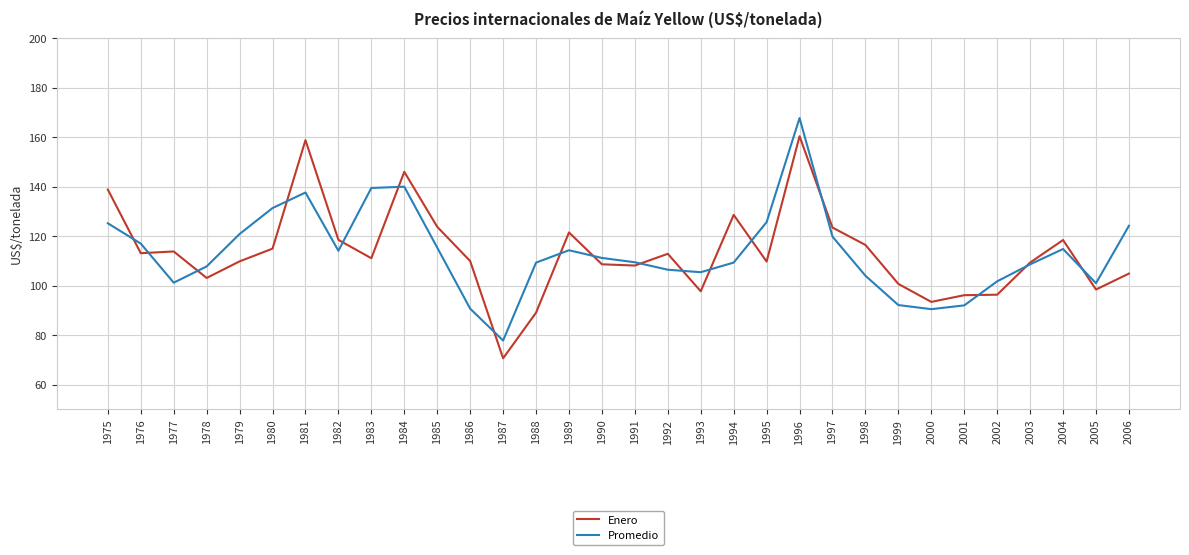

Which series has the largest range (max minus min)?

Promedio